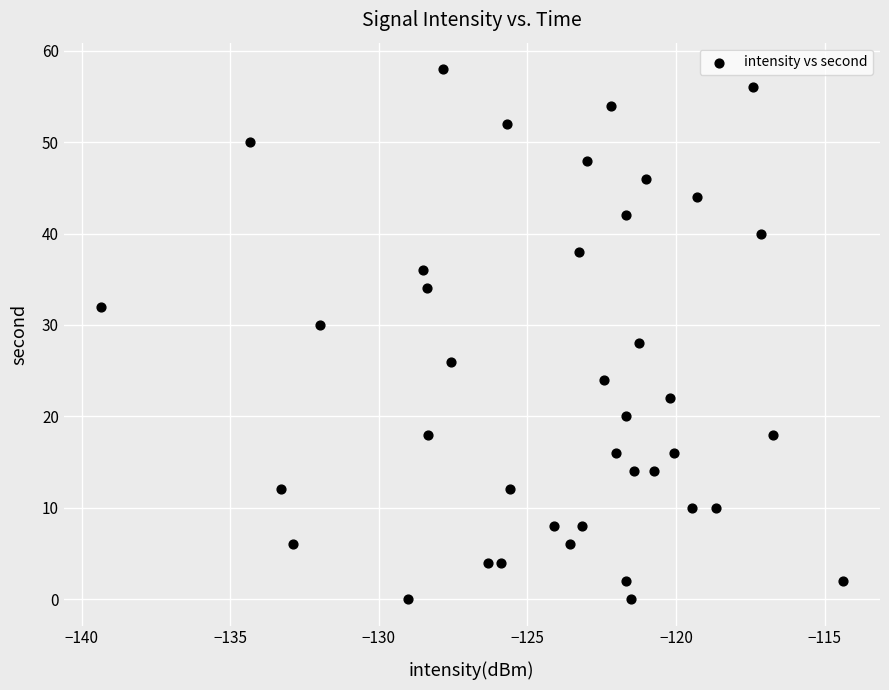

What is the range of Y values (max minus min)?

58